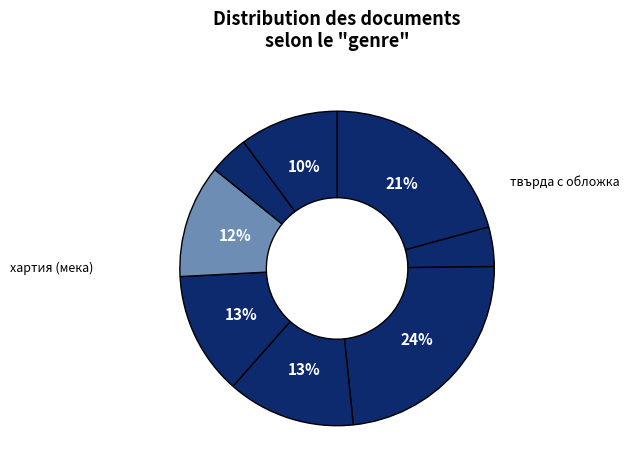

How many segments does this pie chart have?

8